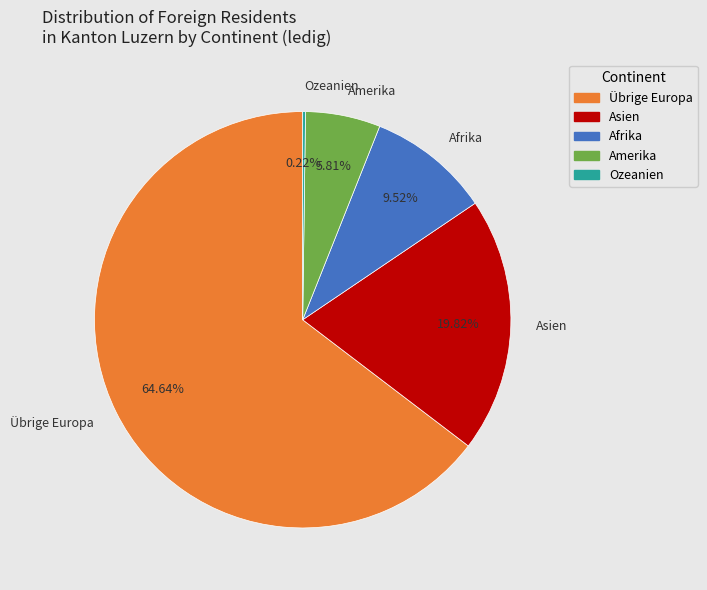

Which slice represents more than half of the pie?

Übrige Europa